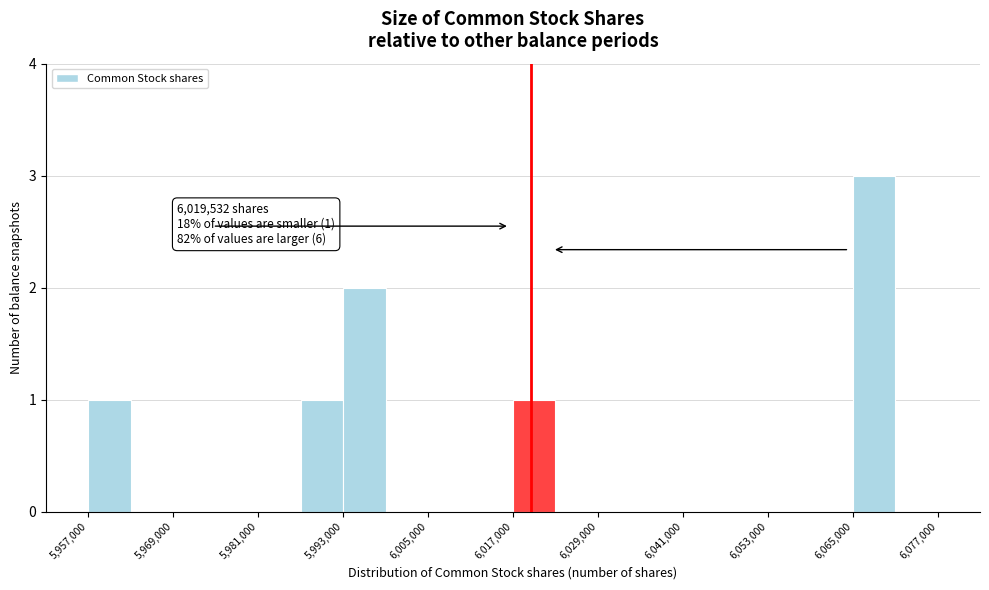

Around what value on the x-axis is the tallest bar? Give the approximate position of its centre, as read against the axis.

6068000